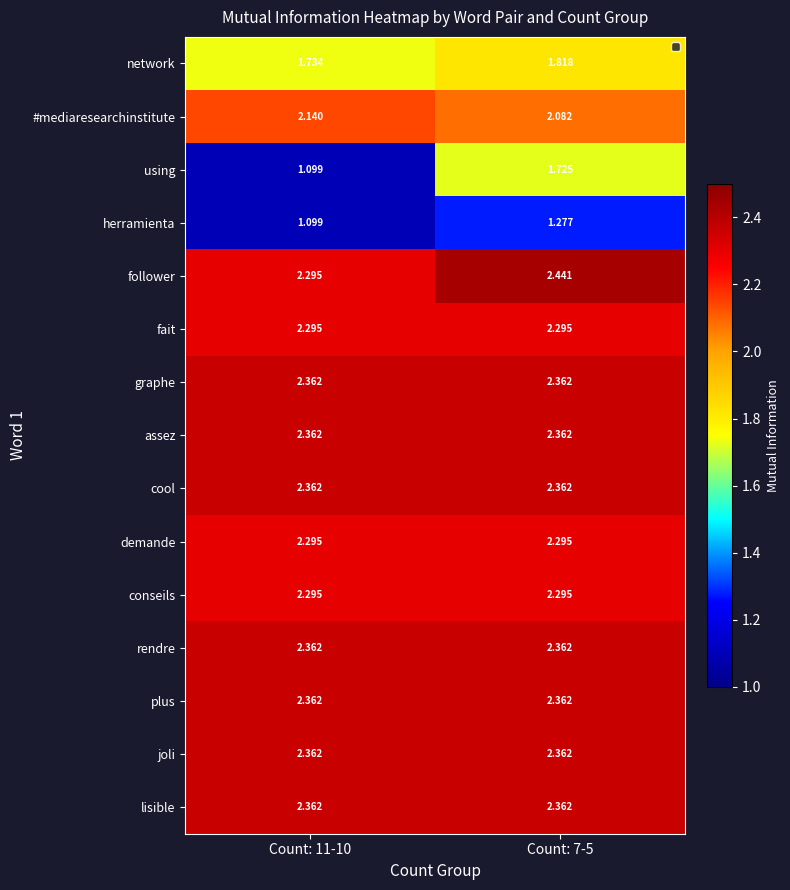

Which series changed the most between Count: 11-10 and Count: 7-5?

using